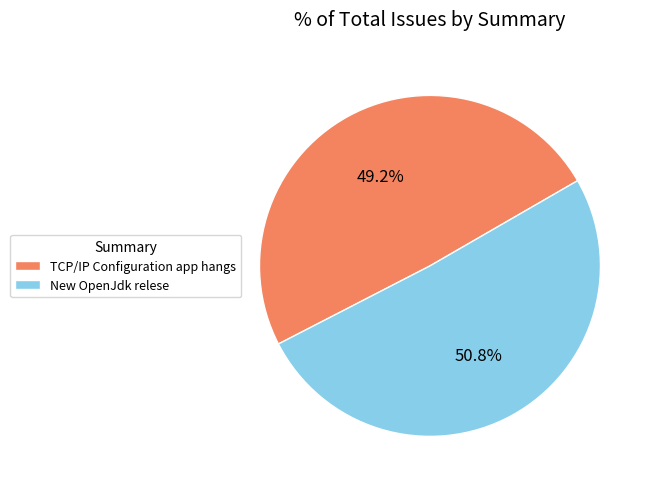

Rank the categories by value from highest to lowest.

New OpenJdk relese, TCP/IP Configuration app hangs